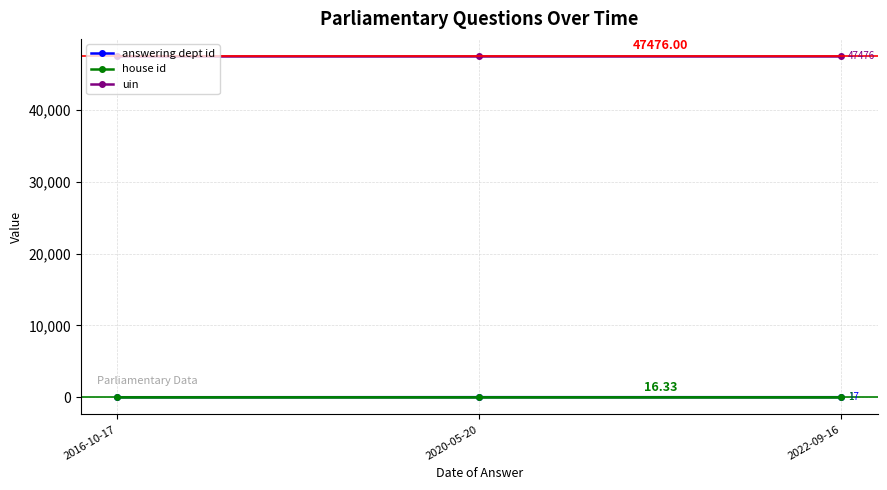

How many data points does each series have?

3